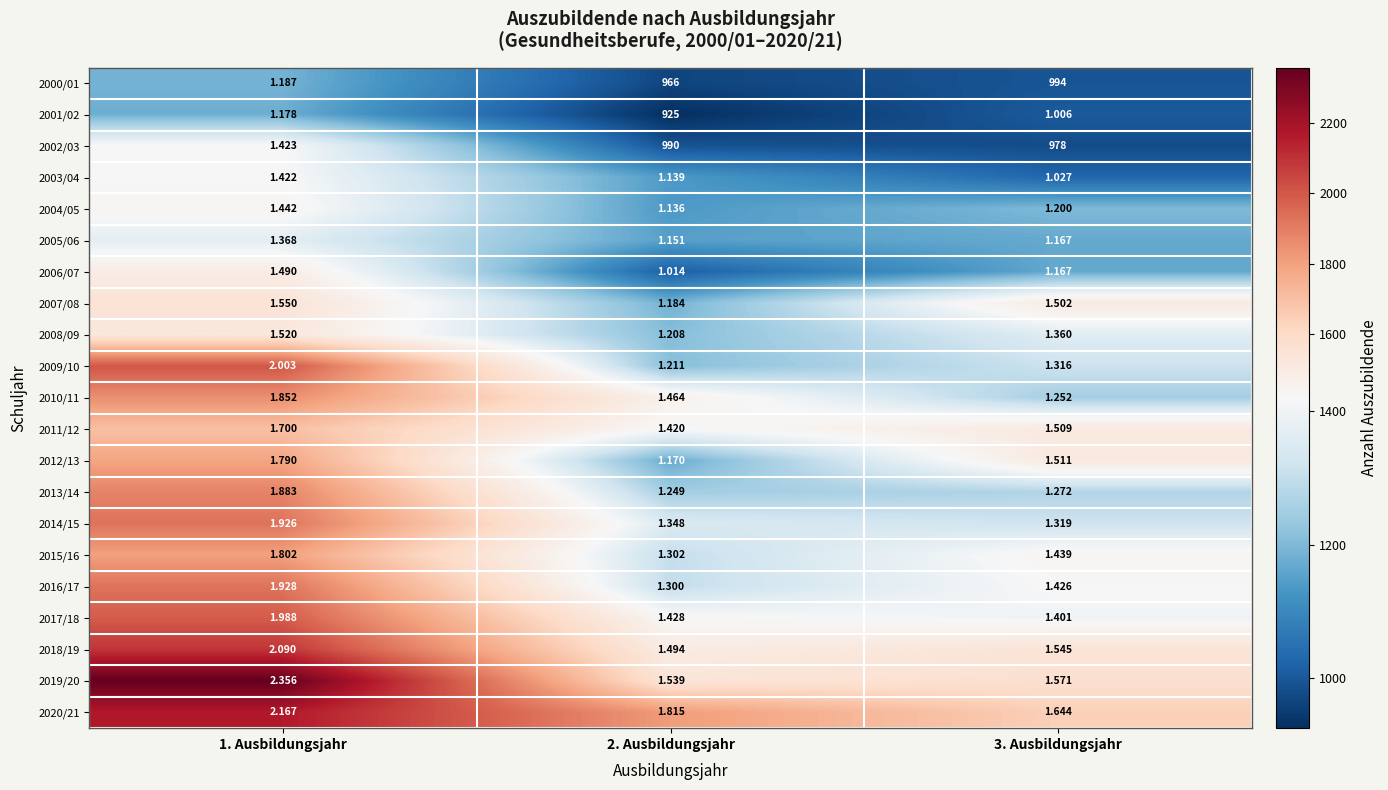

Which series has the widest spread of values?

2019/20